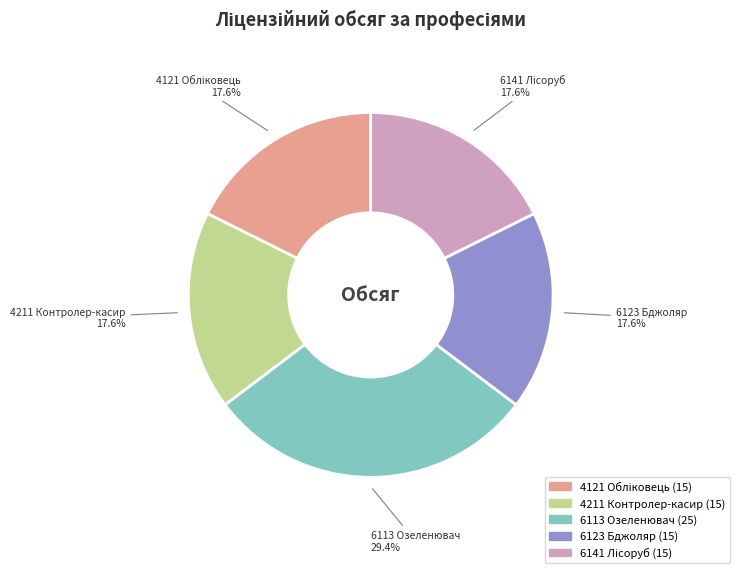

Does any single category account for the majority?

No